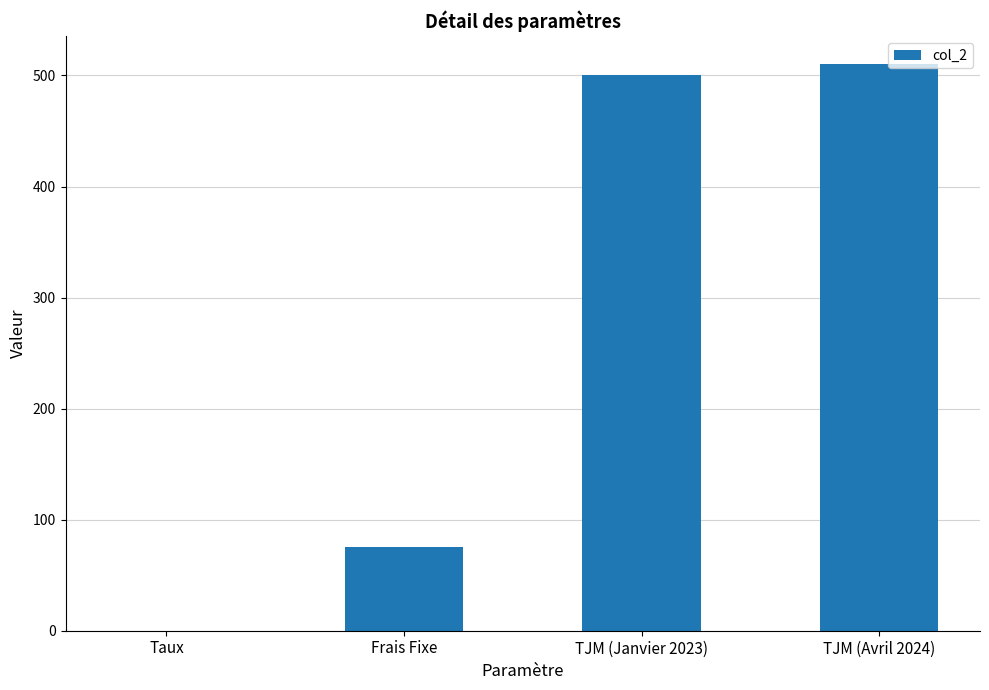

What is the ratio of the value at TJM (Avril 2024) to the value at Frais Fixe?

6.8